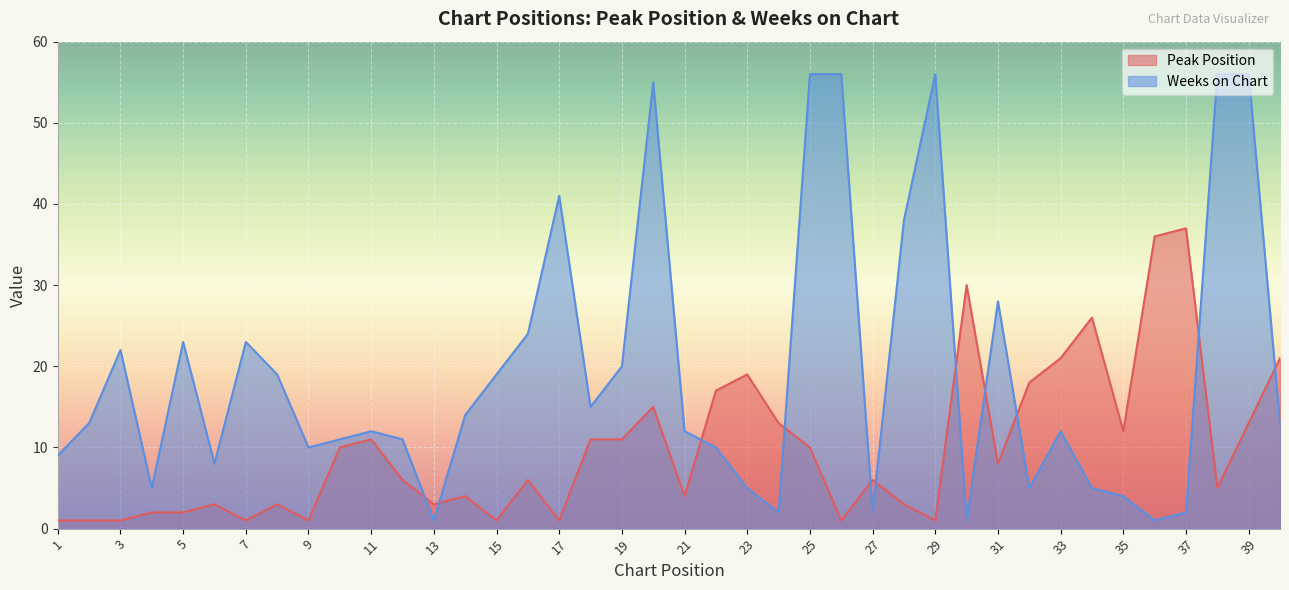

The Peak Position series shows 11 at 11. True or false?

True